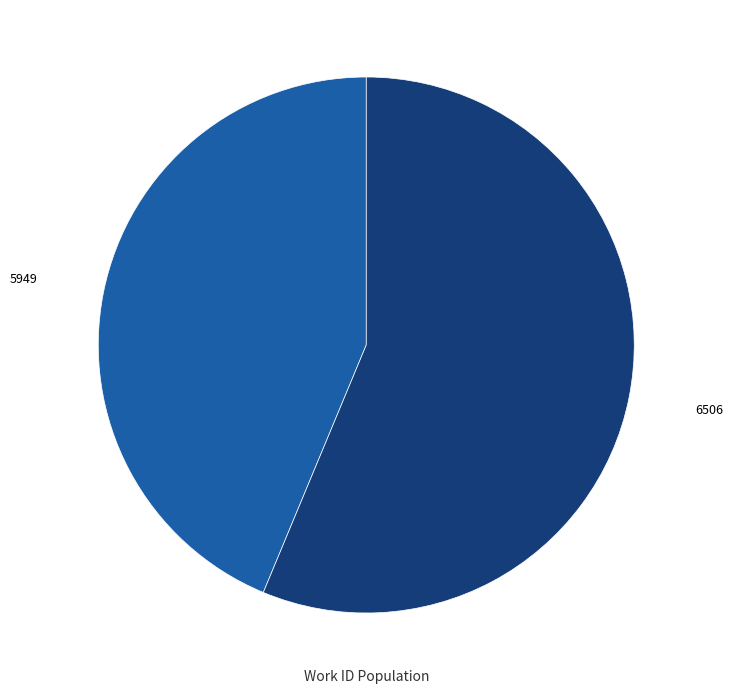

How many slices are in this pie chart?

2